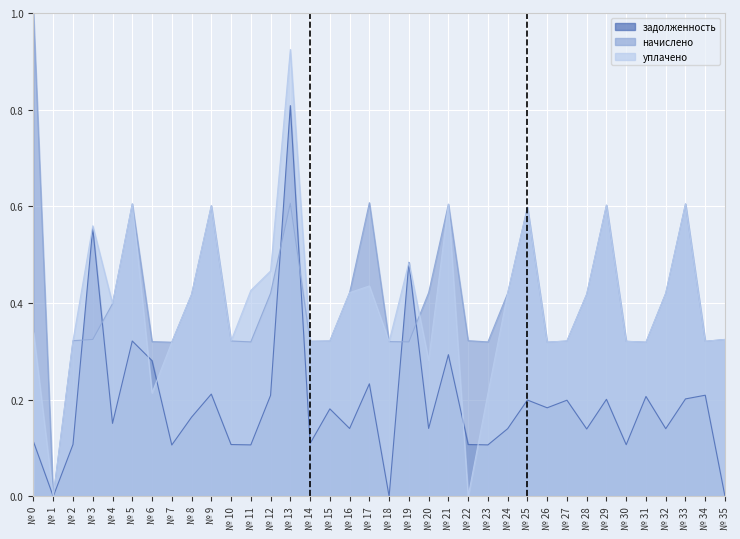

Reading left to right, transcribe all the data shown in this chart.

задолженность: 0.1	0.0	0.1	0.6	0.2	0.3	0.3	0.1	0.2	0.2	0.1	0.1	0.2	0.8	0.1	0.2	0.1	0.2	0.0	0.5	0.1	0.3	0.1	0.1	0.1	0.2	0.2	0.2	0.1	0.2	0.1	0.2	0.1	0.2	0.2	0.0
начислено: 1.0	0.0	0.3	0.3	0.4	0.6	0.3	0.3	0.4	0.6	0.3	0.3	0.4	0.6	0.3	0.3	0.4	0.6	0.3	0.3	0.4	0.6	0.3	0.3	0.4	0.6	0.3	0.3	0.4	0.6	0.3	0.3	0.4	0.6	0.3	0.3
уплачено: 0.3	0.0	0.3	0.6	0.4	0.6	0.2	0.3	0.4	0.6	0.3	0.4	0.5	0.9	0.3	0.3	0.4	0.4	0.3	0.5	0.3	0.6	0.0	0.2	0.4	0.6	0.3	0.3	0.4	0.6	0.3	0.3	0.4	0.6	0.3	0.3